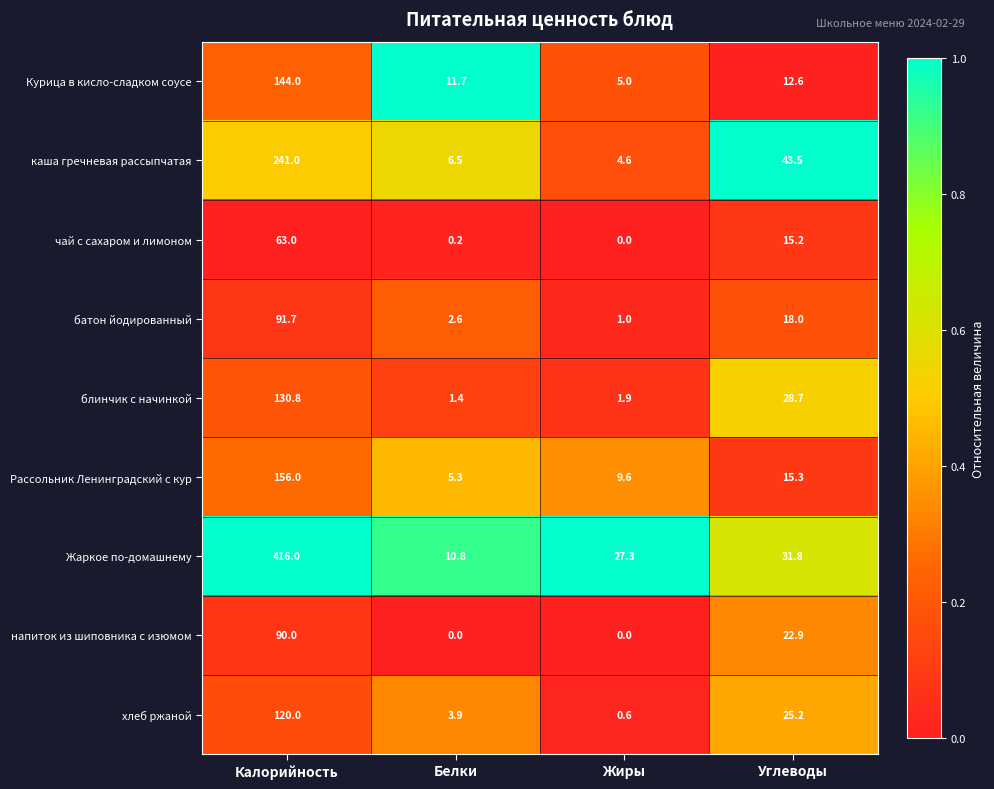

At how many categories does at least one series exceed 0?

4